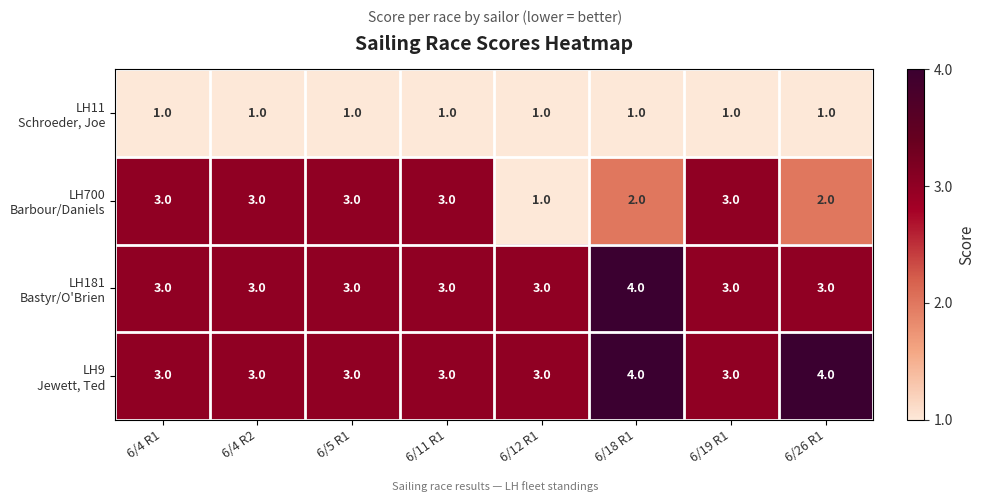

At which category is the sum across all series the highest?

6/18 R1